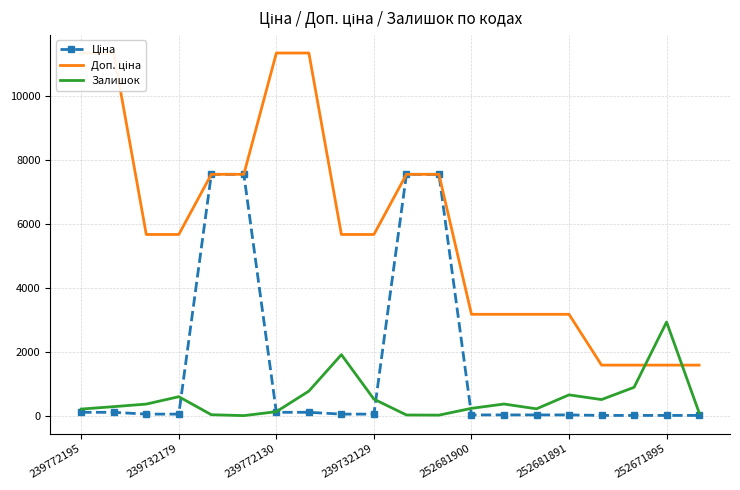

Is it true that Залишок equals 601.0 at 239732179?

True